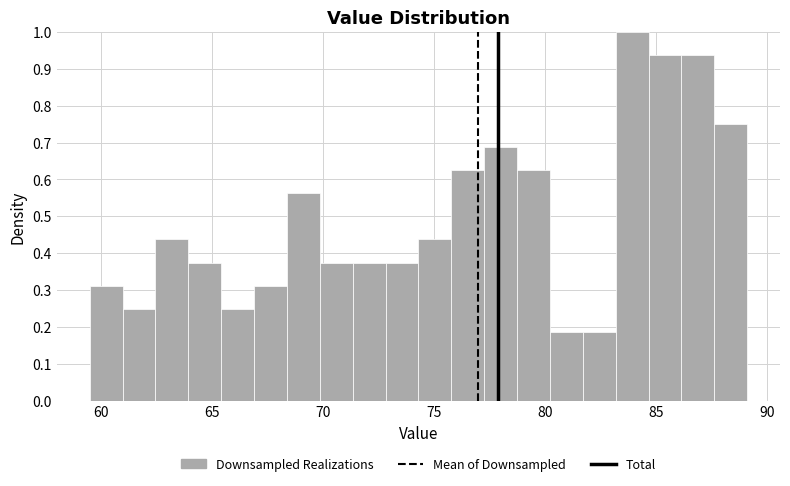

Read against the x-axis, roughly where is the centre of the tallest bar?

84.0